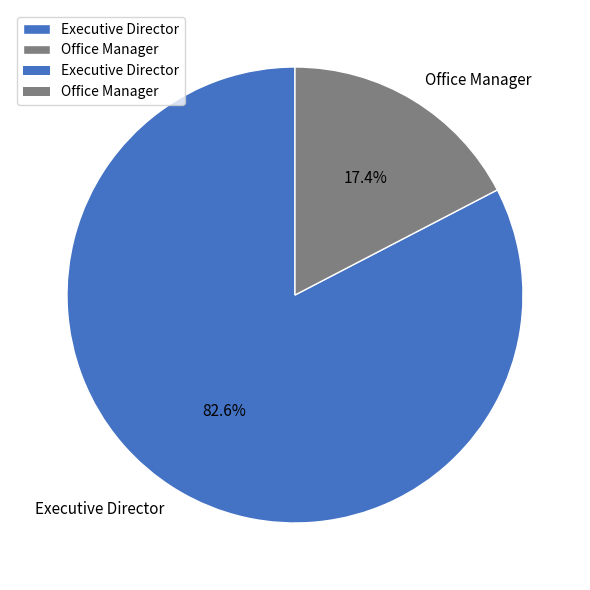

Which category accounts for the majority?

Executive Director